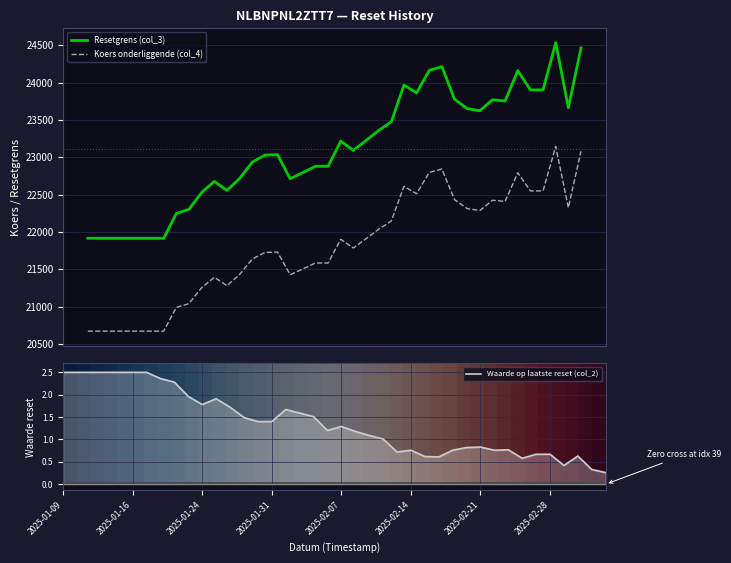

True or false: Resetgrens (col_3) and Koers onderliggende (col_4) cross at least once.

False